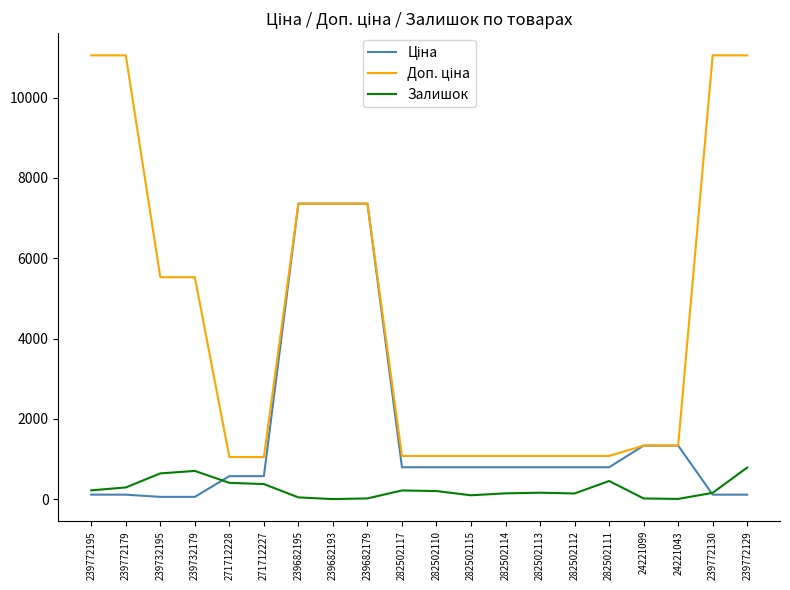

What is the spread (max minus min) of values at 282502111?

623.6